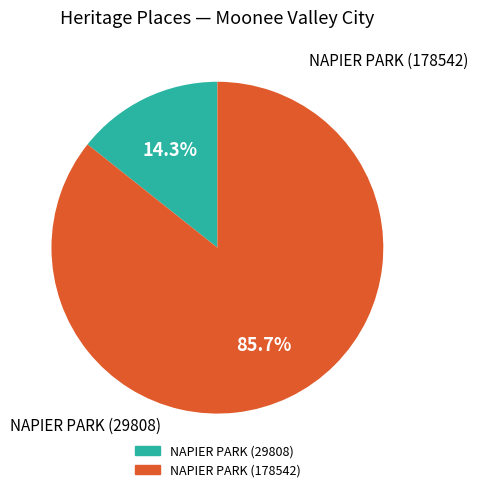

Is there a majority slice in this chart?

Yes